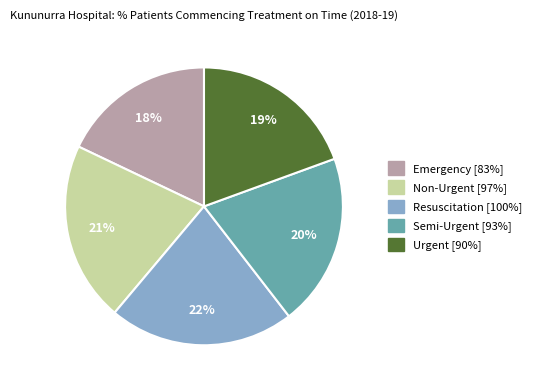

Combined, do Resuscitation and Non-Urgent account for over 50%?

No